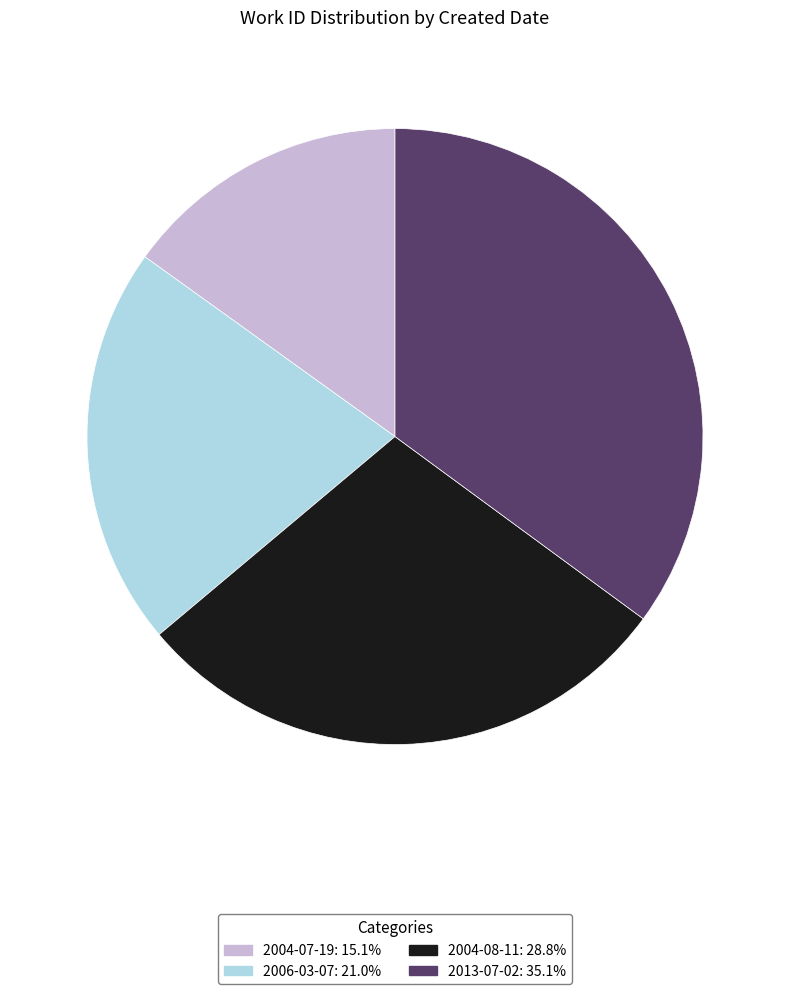

Which has a higher value, 2004-08-11 or 2013-07-02?

2013-07-02